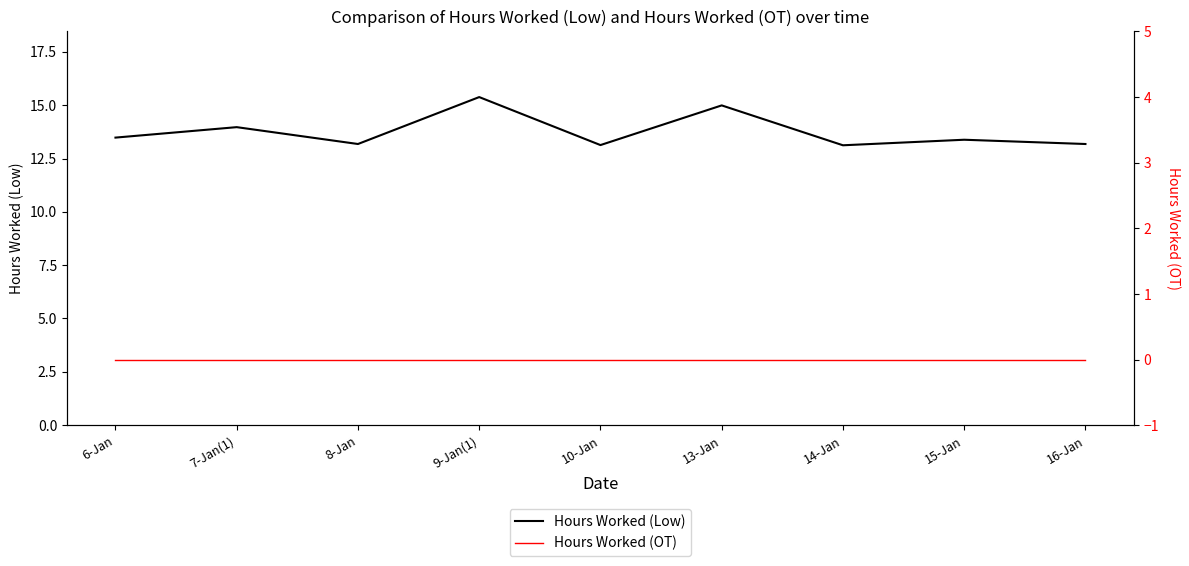

The Hours Worked (OT) series shows 0.0 at 14-Jan. True or false?

True